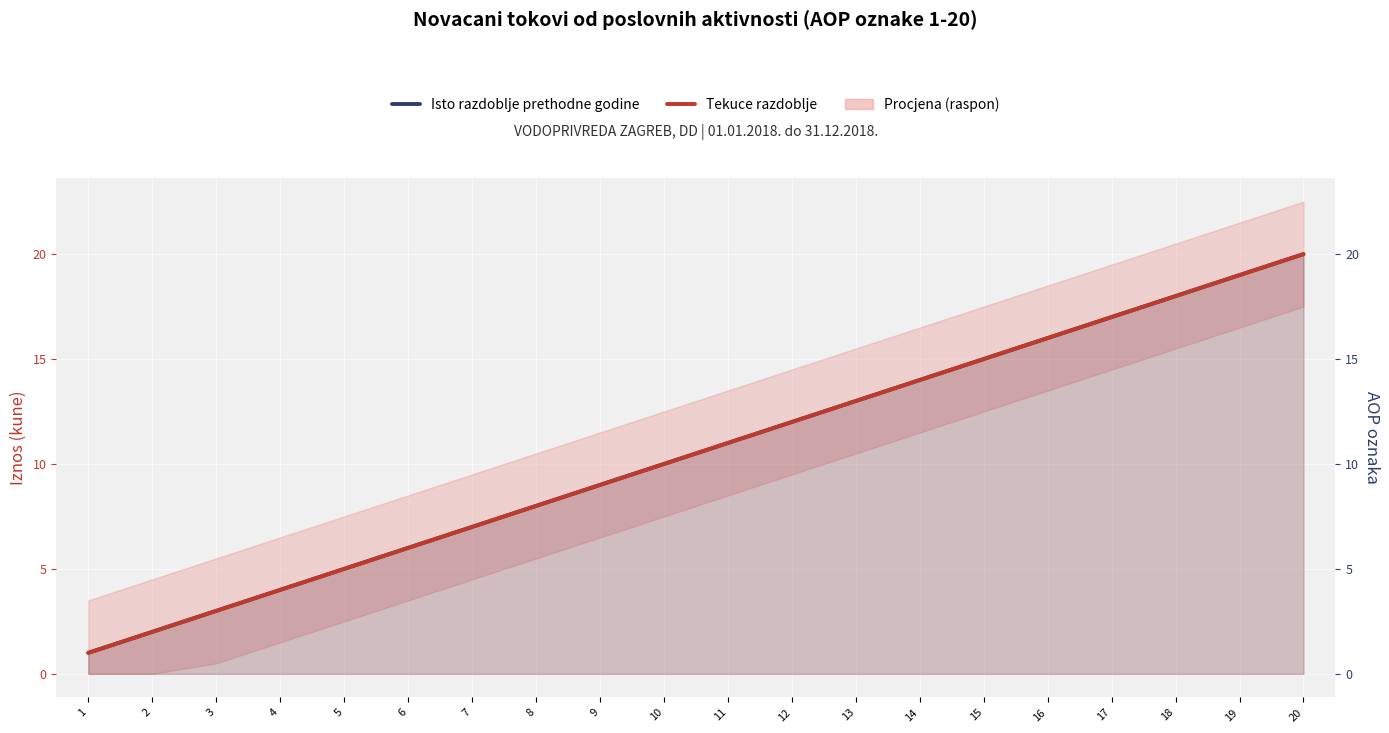

Reading left to right, transcribe all the data shown in this chart.

Isto razdoblje prethodne godine: 1=1	2=2	3=3	4=4	5=5	6=6	7=7	8=8	9=9	10=10	11=11	12=12	13=13	14=14	15=15	16=16	17=17	18=18	19=19	20=20
Tekuce razdoblje: 1=1	2=2	3=3	4=4	5=5	6=6	7=7	8=8	9=9	10=10	11=11	12=12	13=13	14=14	15=15	16=16	17=17	18=18	19=19	20=20